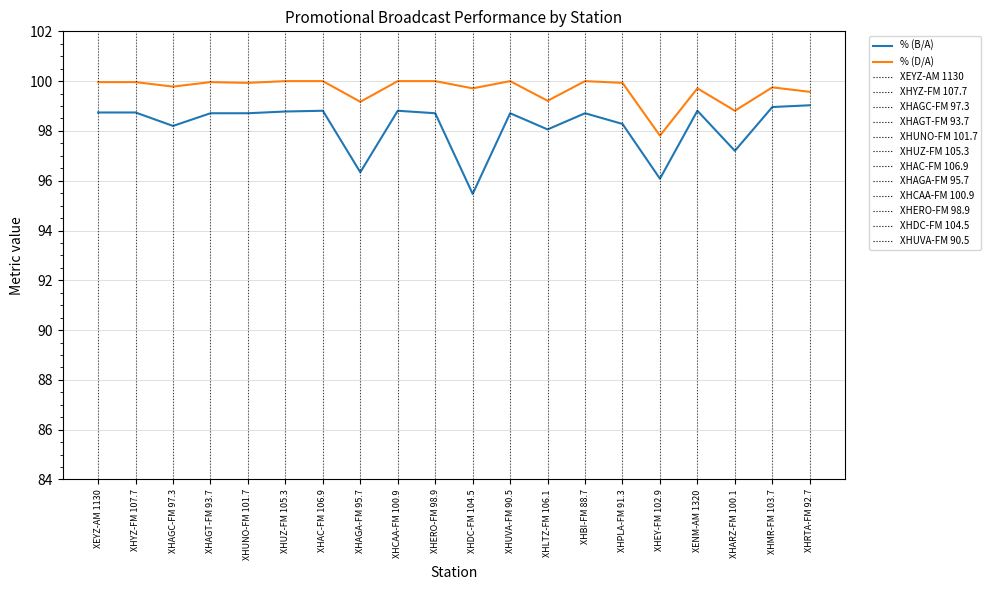

What is the minimum value shown in the chart?

95.5